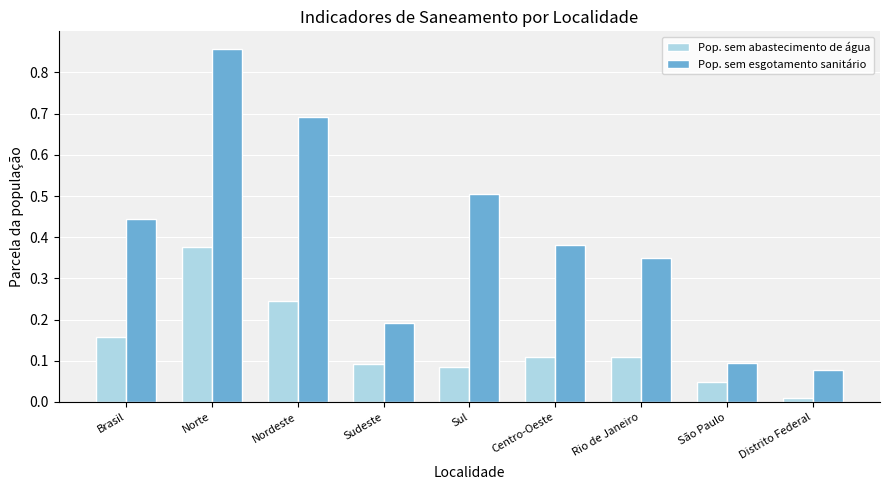

Rank the series by their average value, from highest to lowest.

Pop. sem esgotamento sanitário, Pop. sem abastecimento de água